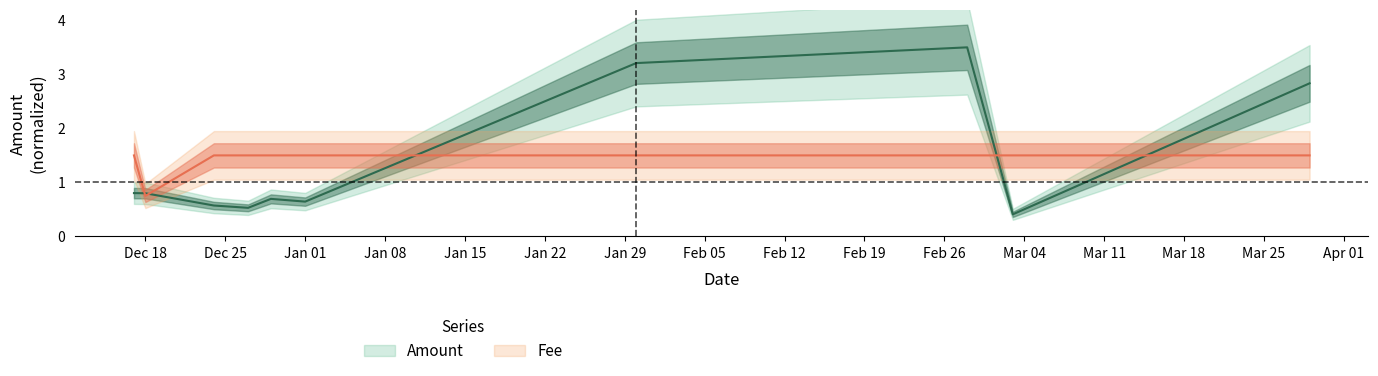

What are all the series names shown in the legend?

Amount, Fee